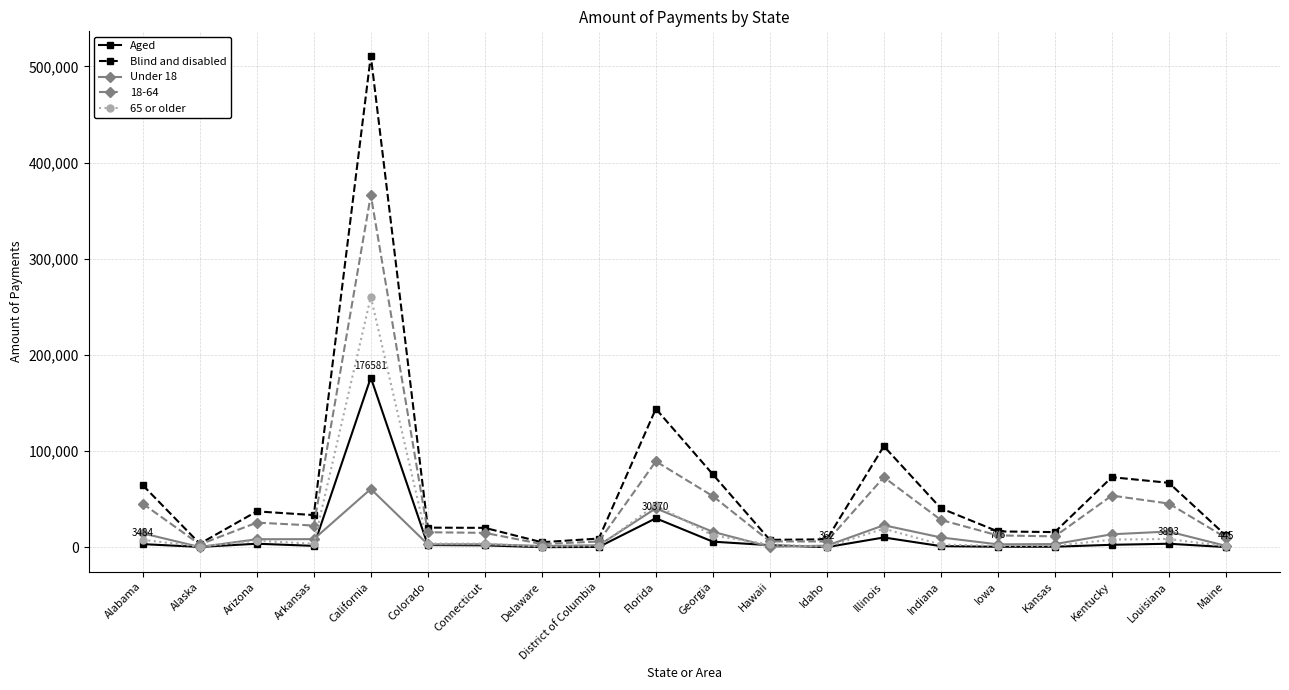

Which series changed the most between District of Columbia and Louisiana?

Blind and disabled